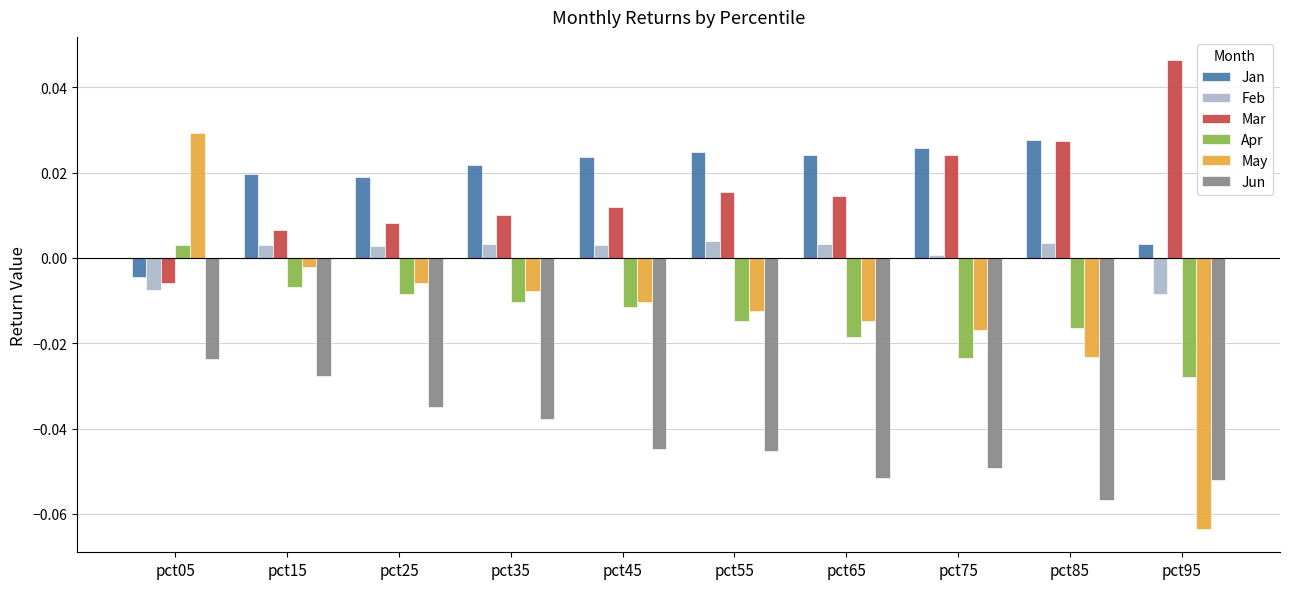

How many groups of bars are there?

10